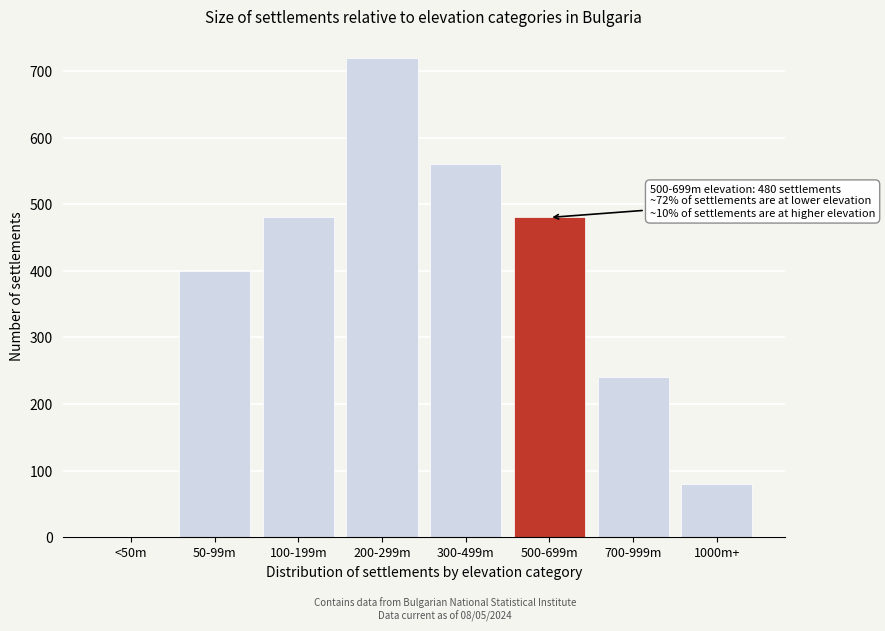

Reading right to left, what are all the values shown in this chart?

1000m+=80	700-999m=240	500-699m=480	300-499m=560	200-299m=720	100-199m=480	50-99m=400	<50m=0